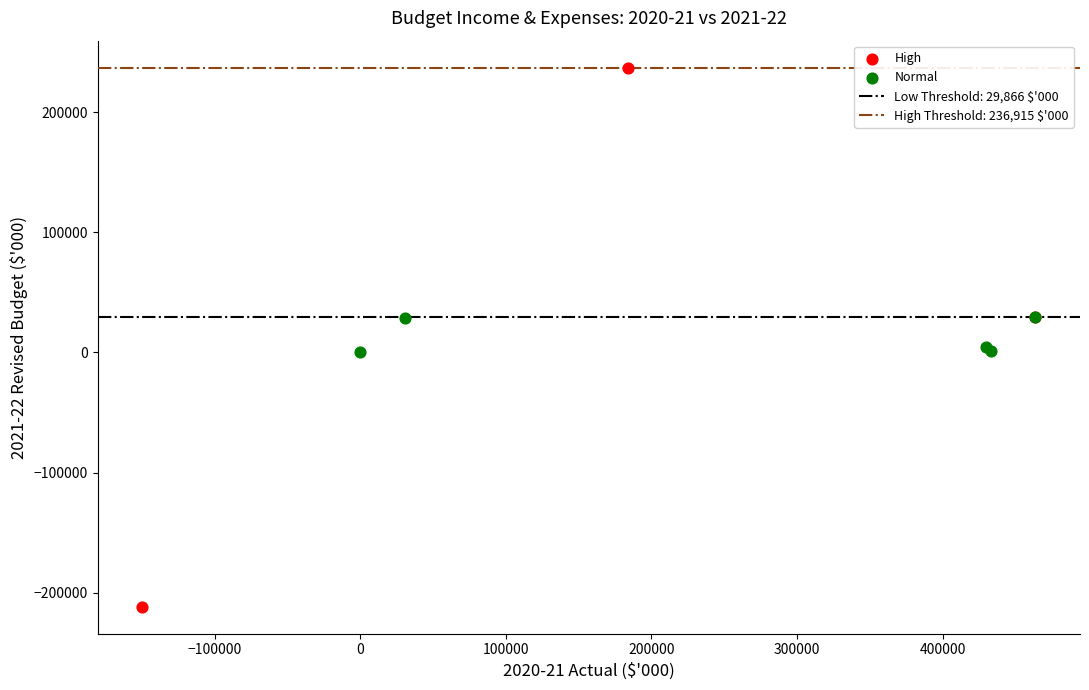

Which series has the largest Y range (max minus min)?

High